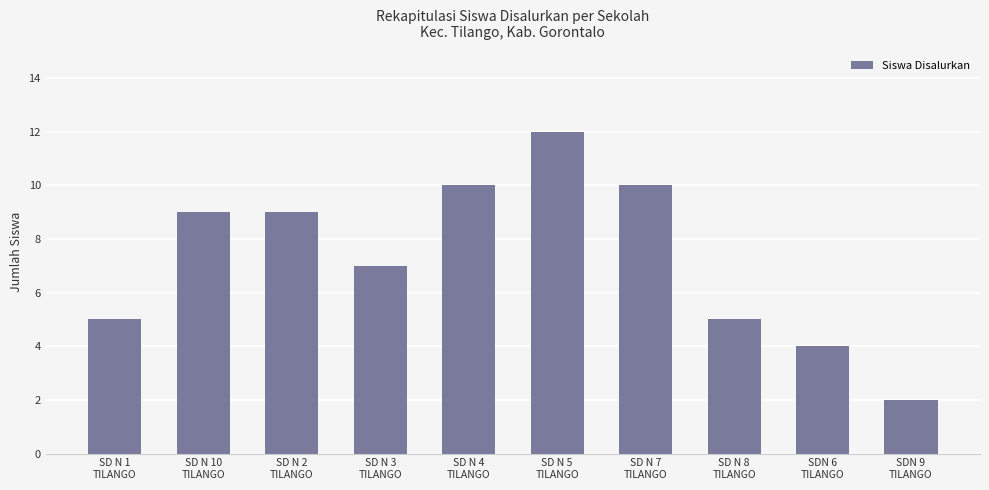

What position from the right is SD N 10
TILANGO?

9